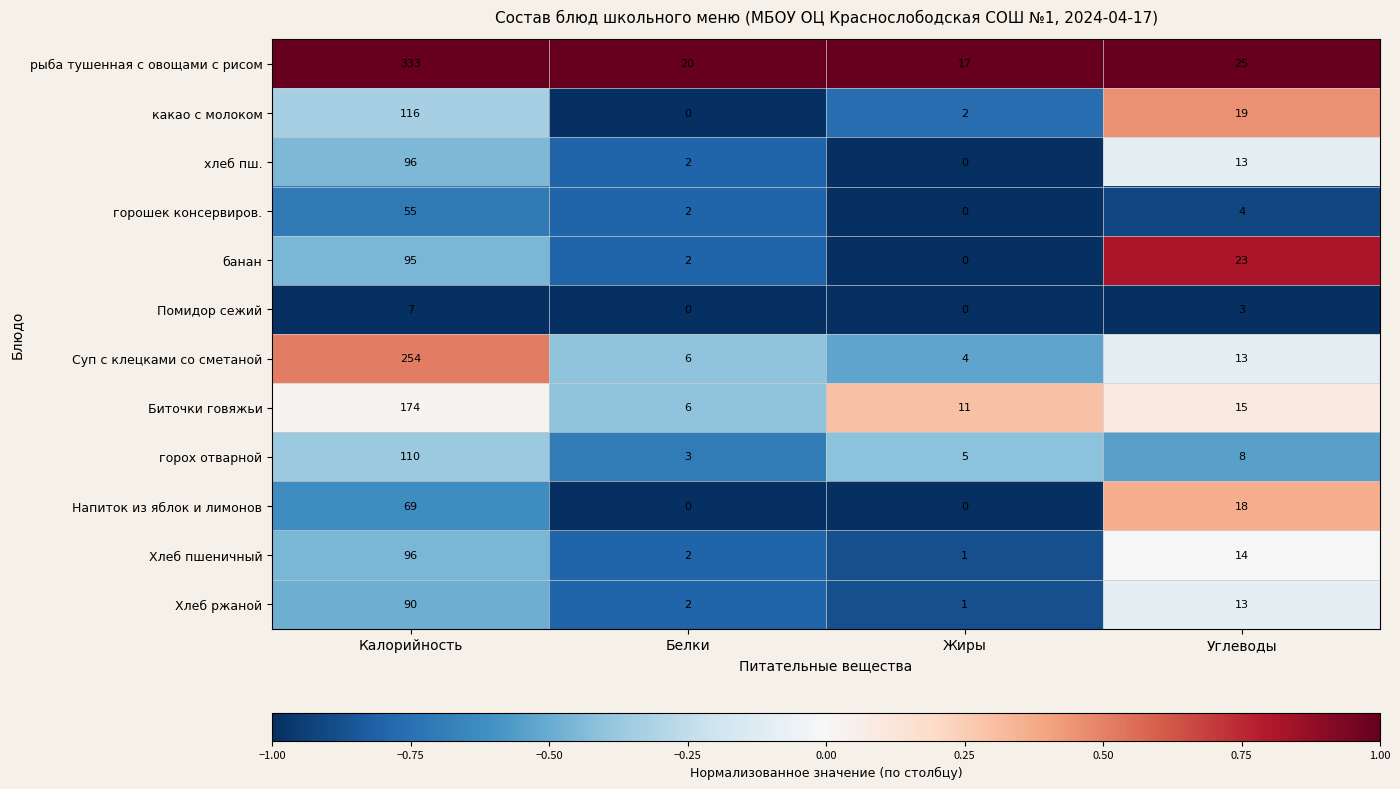

Which series has the widest spread of values?

рыба тушенная с овощами с рисом